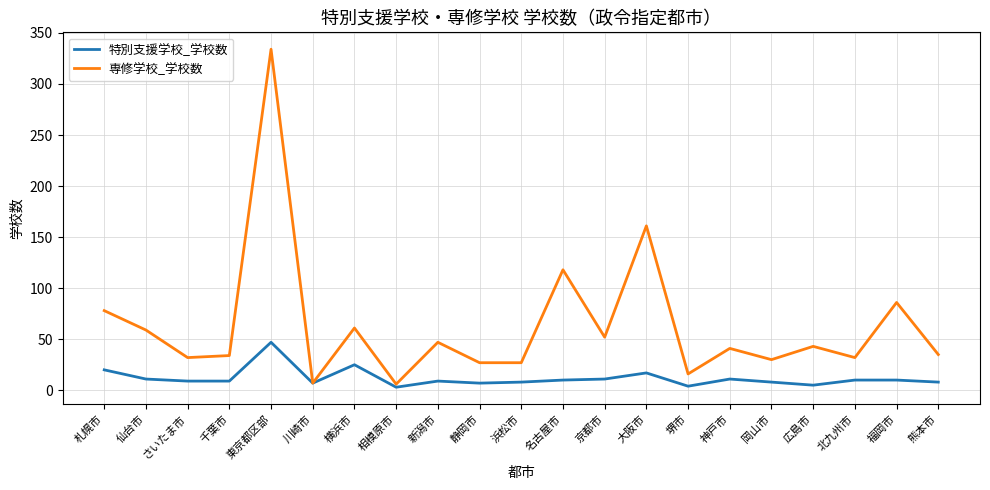

At which category is the sum across all series the highest?

東京都区部